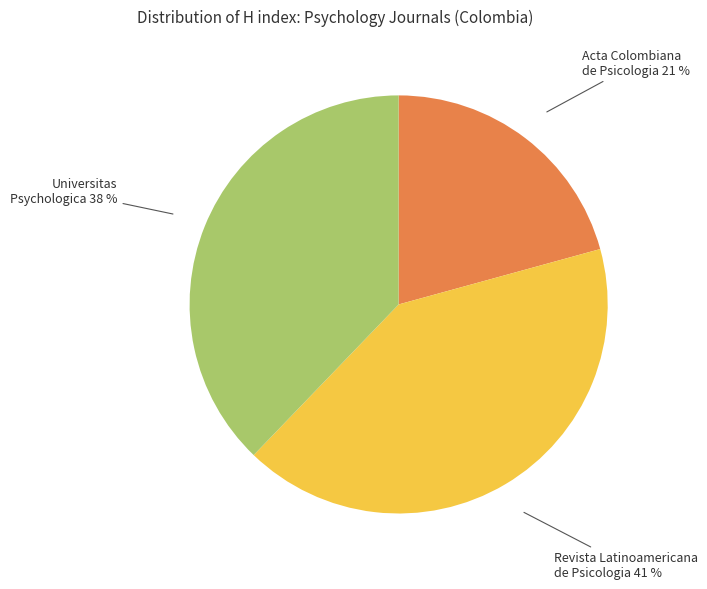

To the nearest percent, what is the average slice percentage?

33%